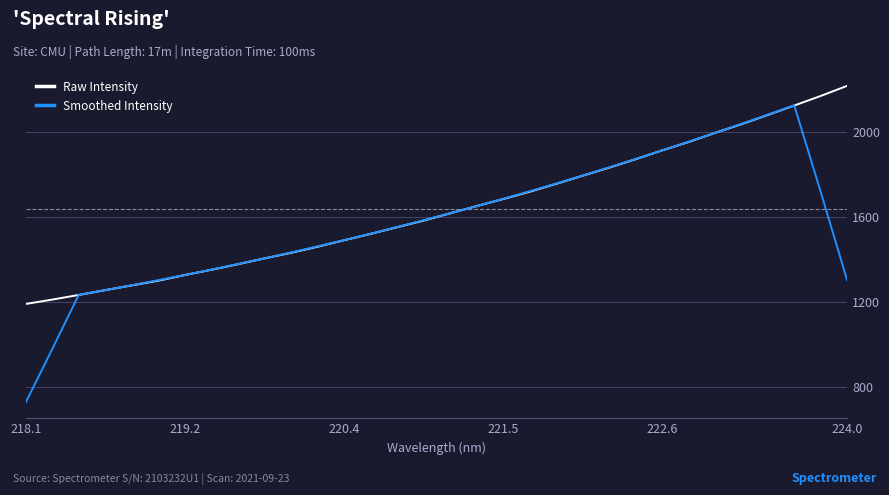

What is the maximum value shown in the chart?

2216.8